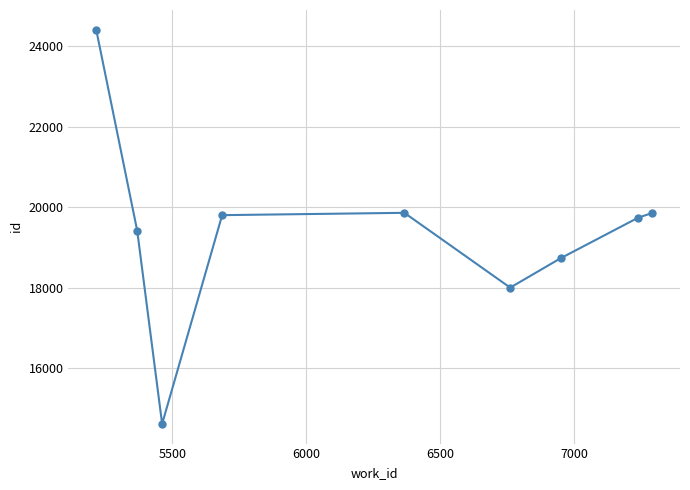

What is the maximum value shown in the chart?

24414